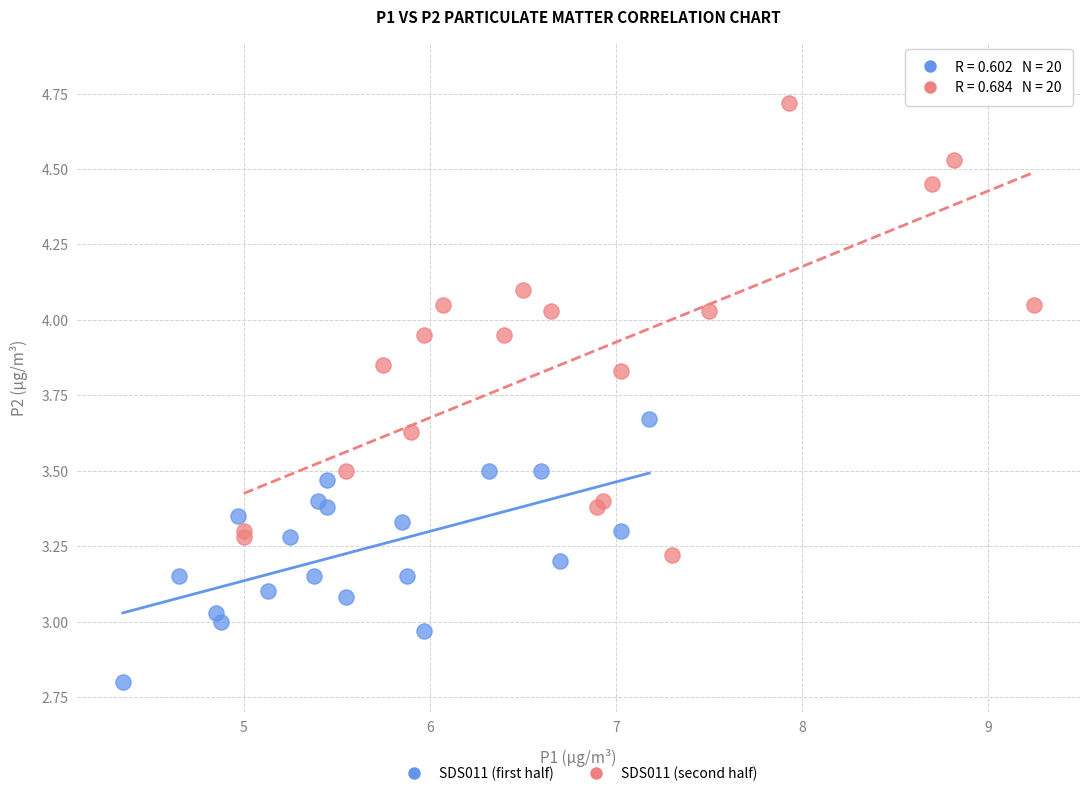

What are all the series names shown in the legend?

SDS011 (first half), SDS011 (second half)